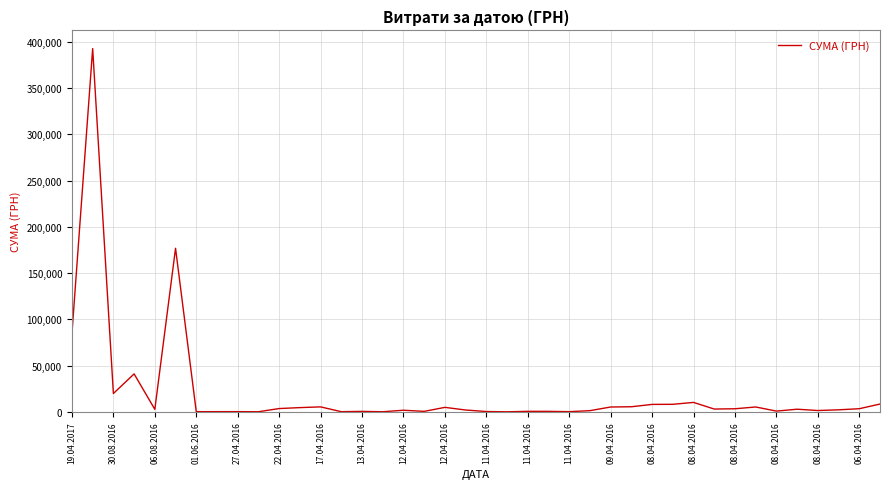

What is the difference between the maximum and minimum values?

392630.0